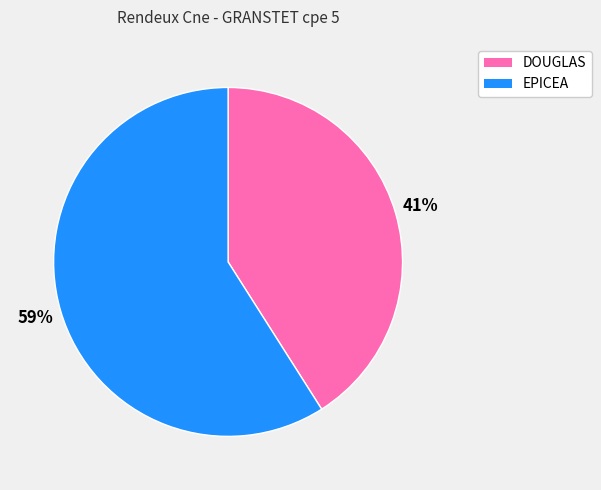

To the nearest percent, what is the difference between the largest and smallest slice percentages?

18%